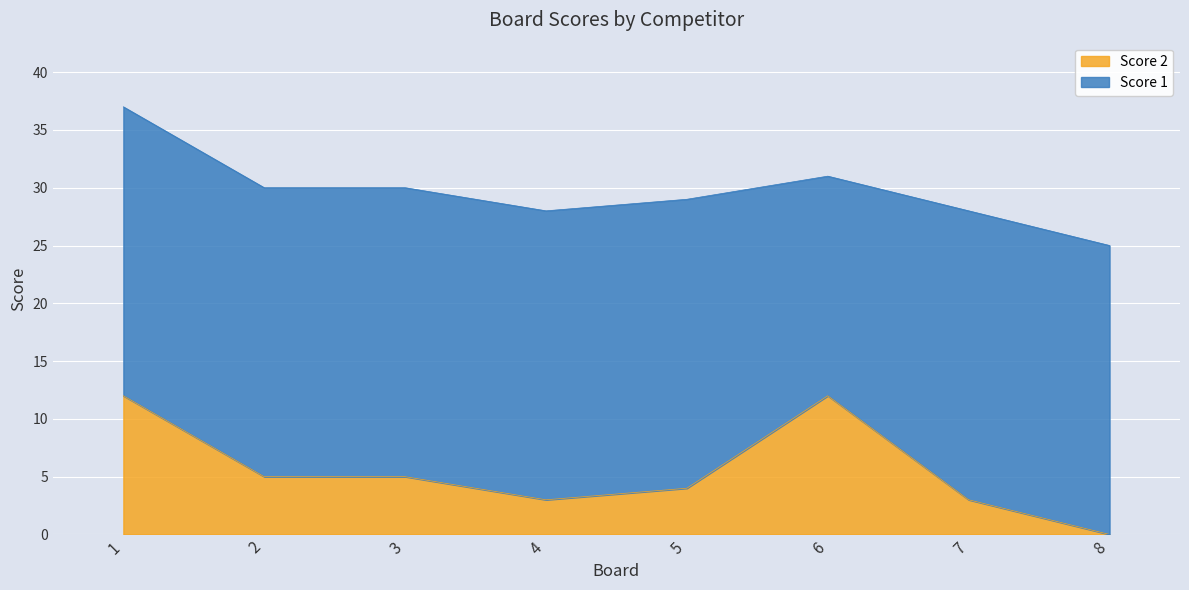

How many lines are shown in the chart?

2